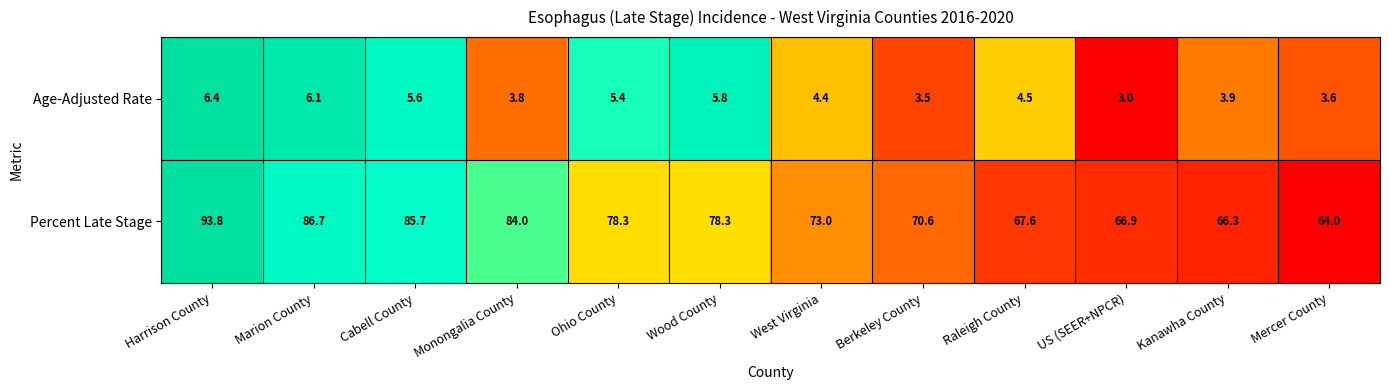

What is the sum of the Percent Late Stage values at West Virginia and Cabell County?

158.7